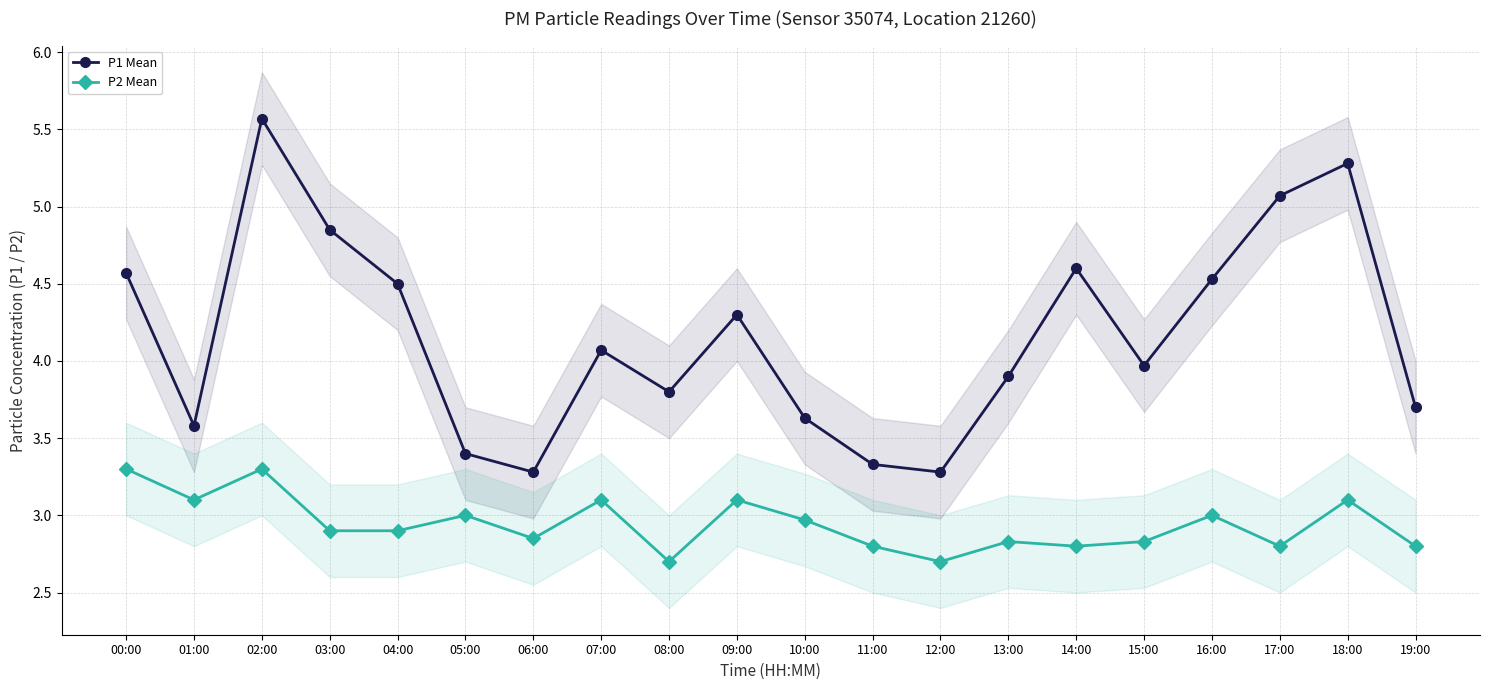

What position from the left is 14:00?

15